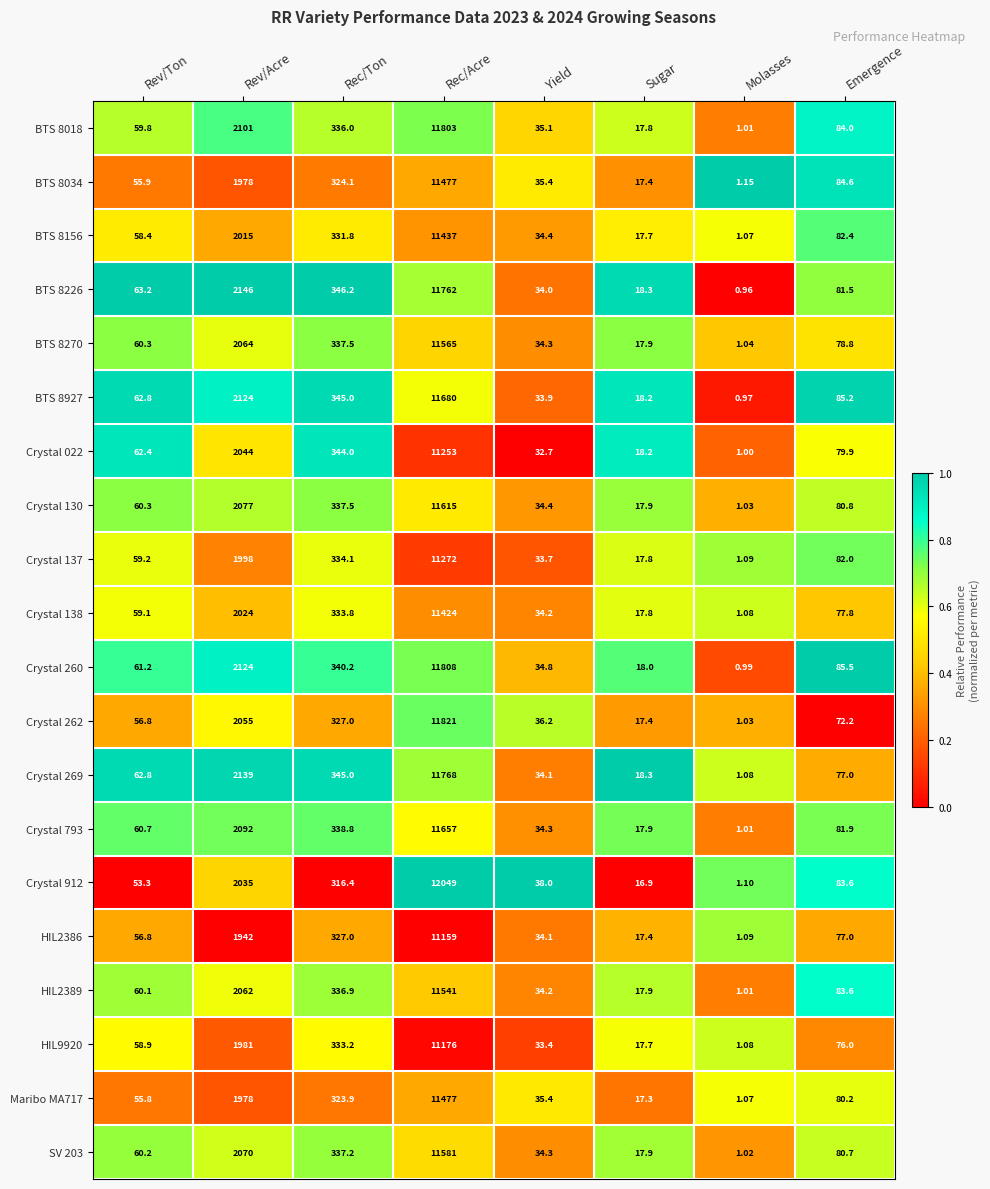

Which label corresponds to the largest value in the chart?

Rec/Acre